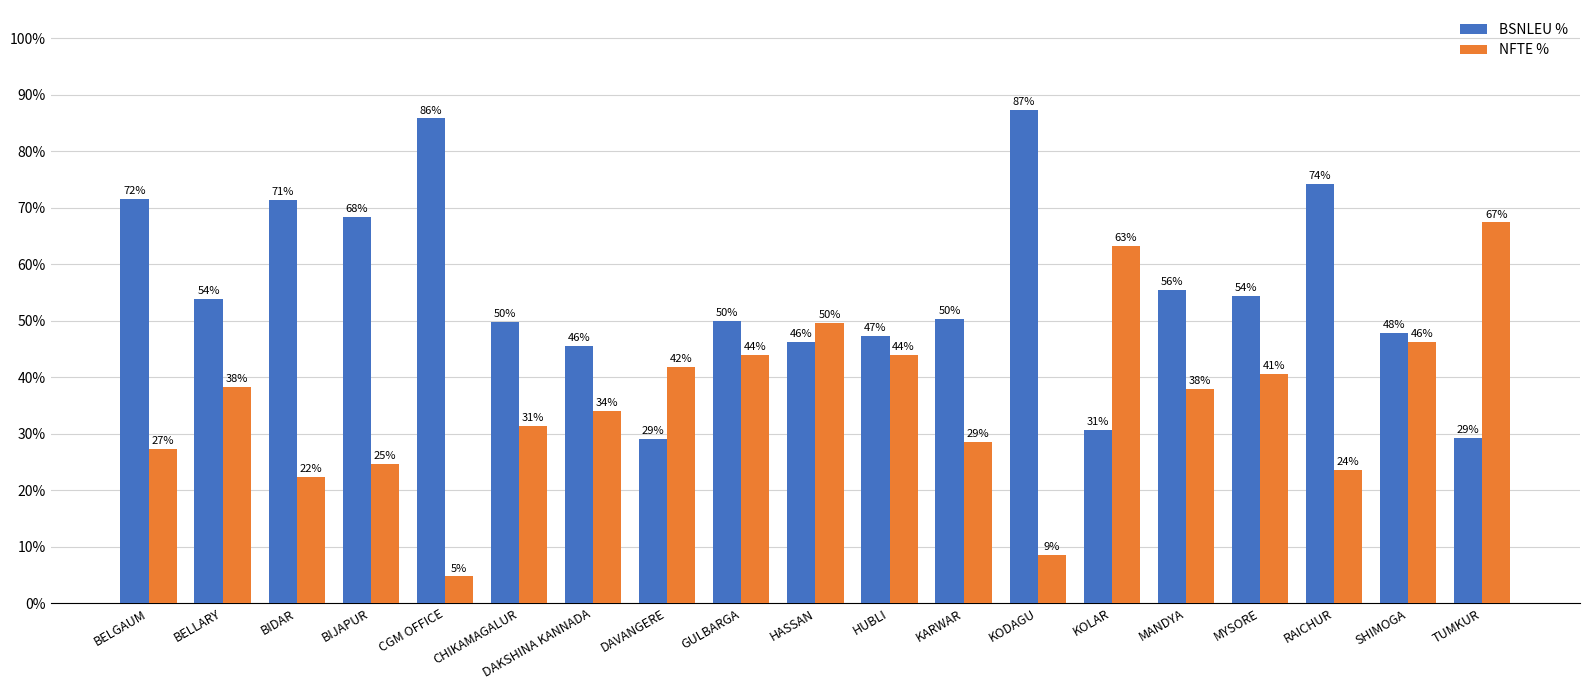

What is the maximum value shown in the chart?

87.3